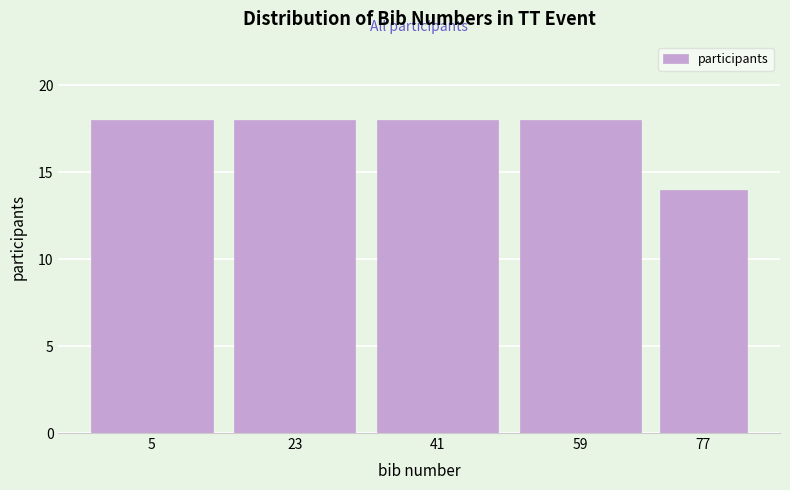

Reading left to right, list all the values displayed in this chart.

18	18	18	18	14